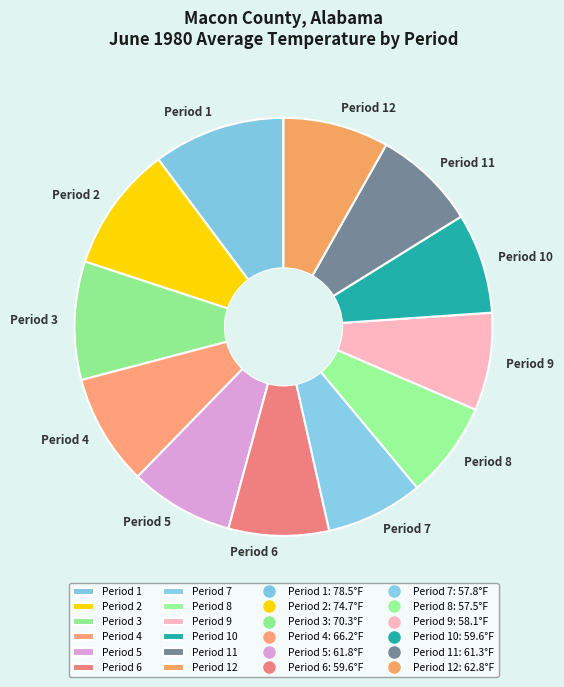

Is there any slice that represents more than half of the pie?

No